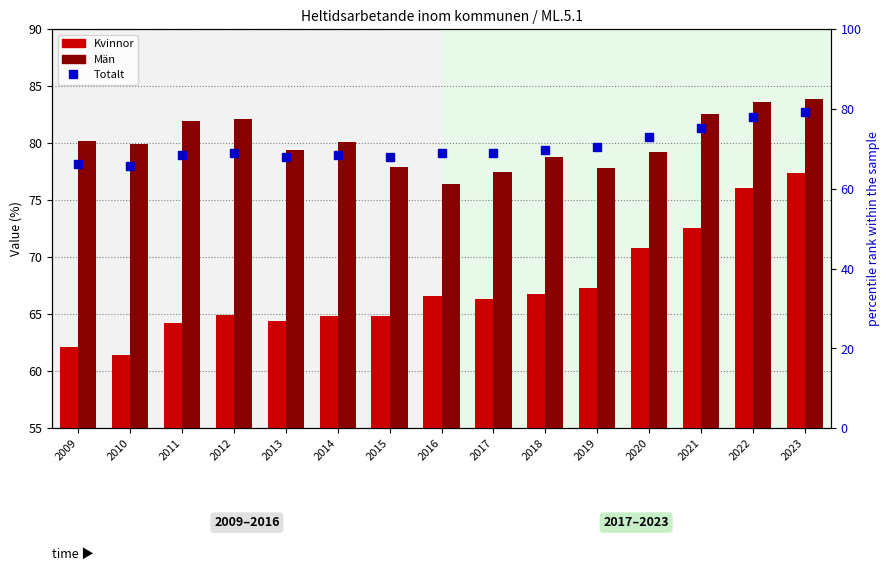

Is it true that Kvinnor equals 29.6 at 2020?

False